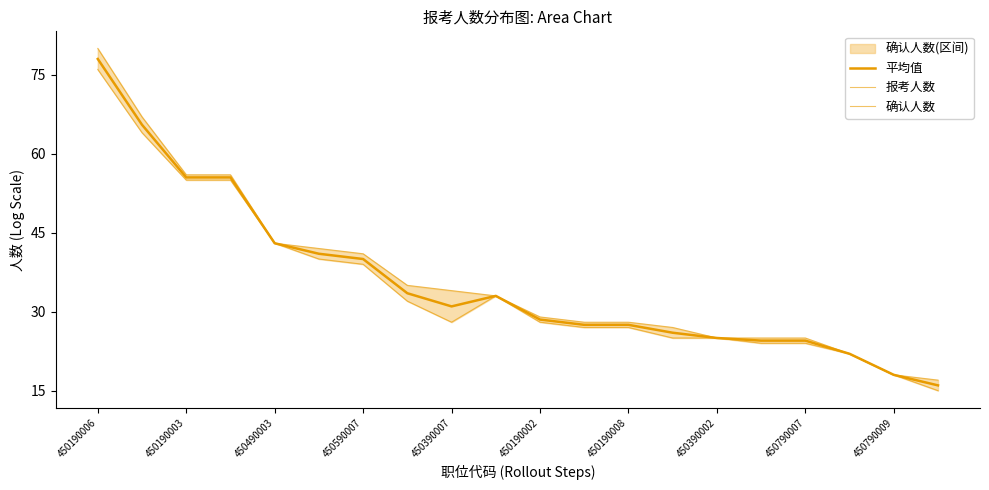

What is the label of the 15th point from the right?

450190002